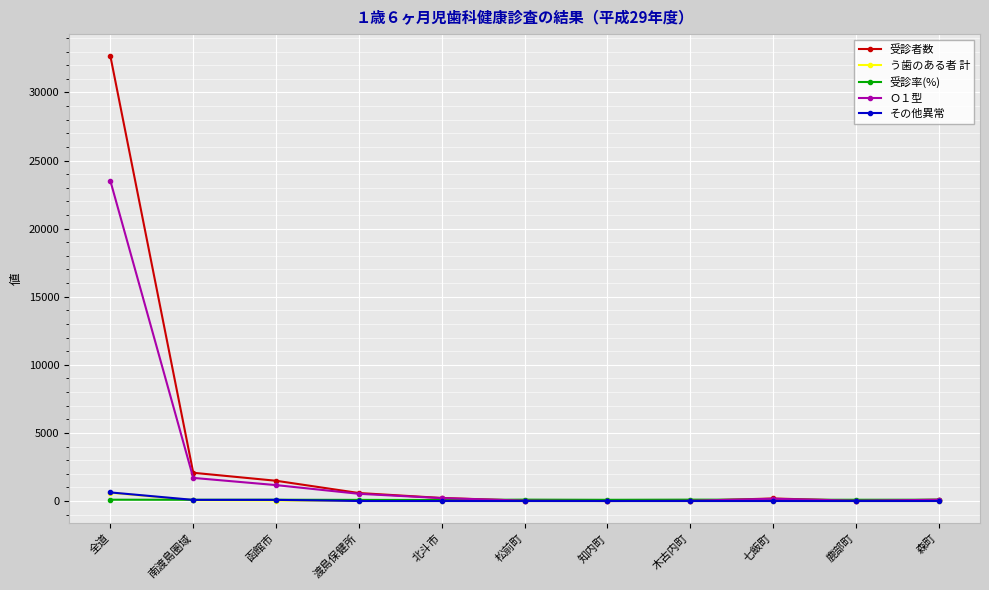

Does the chart display data point markers on the line(s)?

Yes